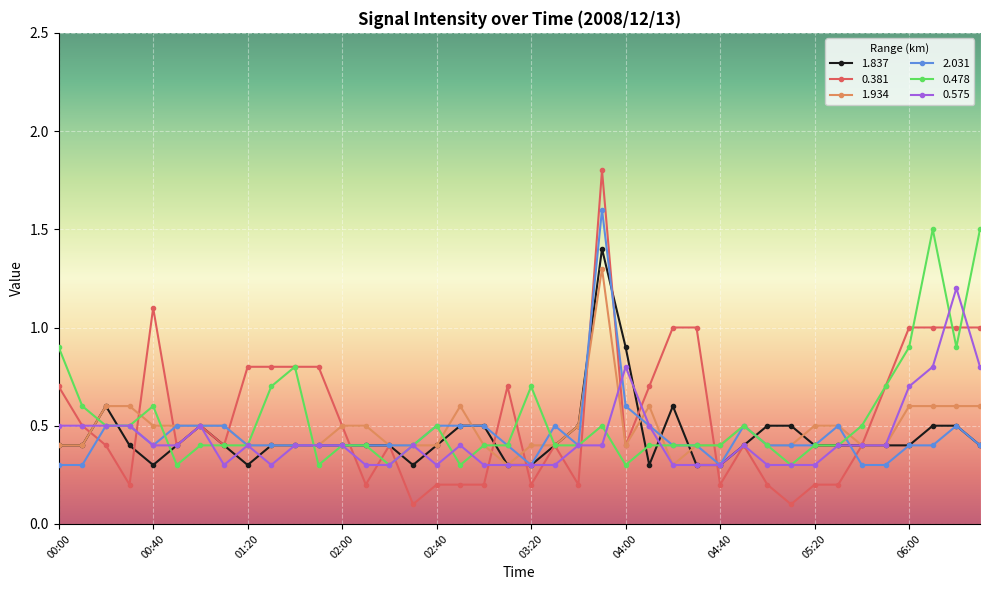

What is the maximum value shown in the chart?

1.8